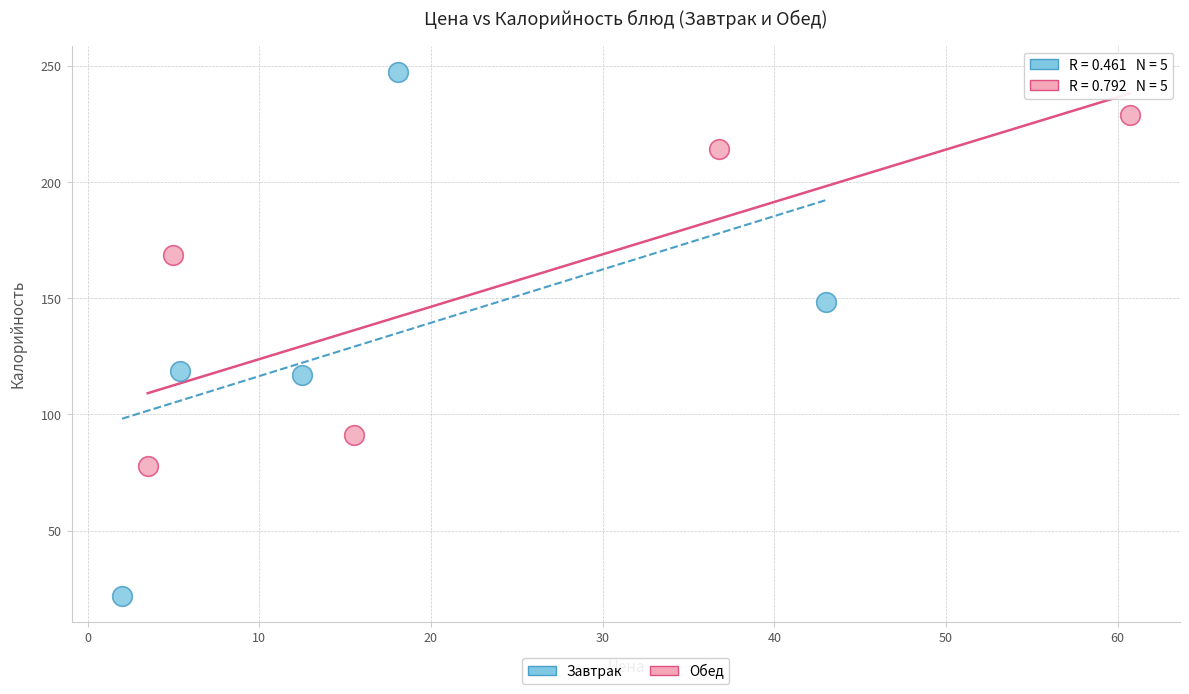

Which series contains the lowest Y value?

Завтрак